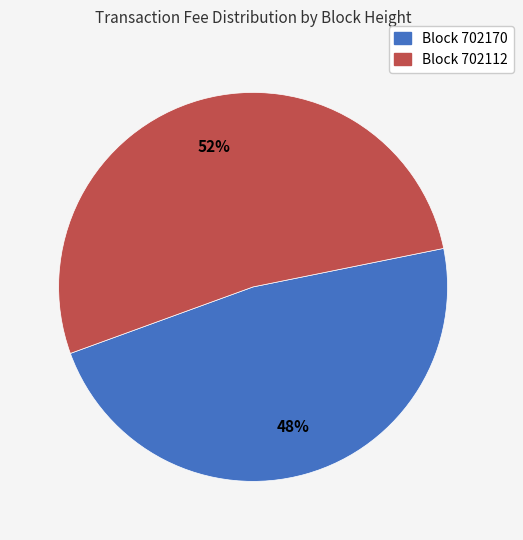

The Block 702170 slice represents 48% of the pie. True or false?

True